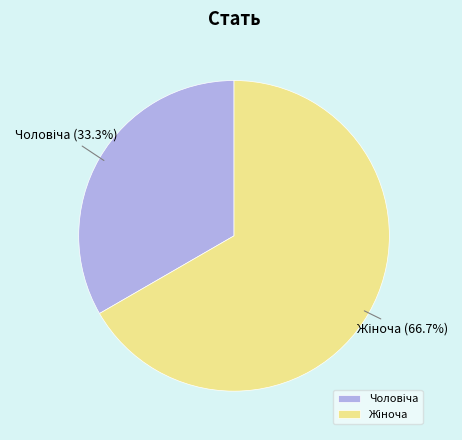

Is there a majority slice in this chart?

Yes